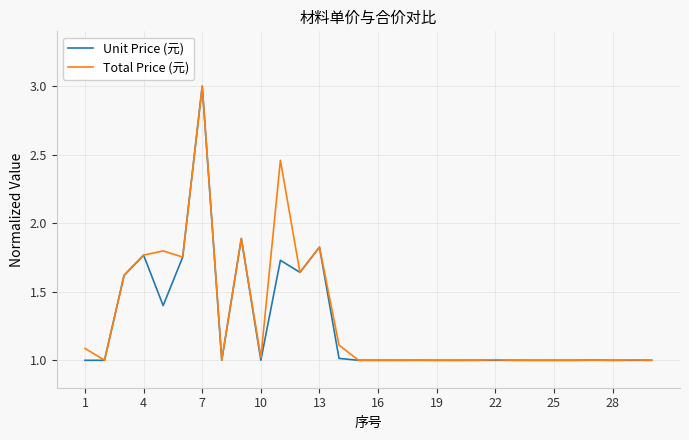

What is the smallest value displayed?

1.0